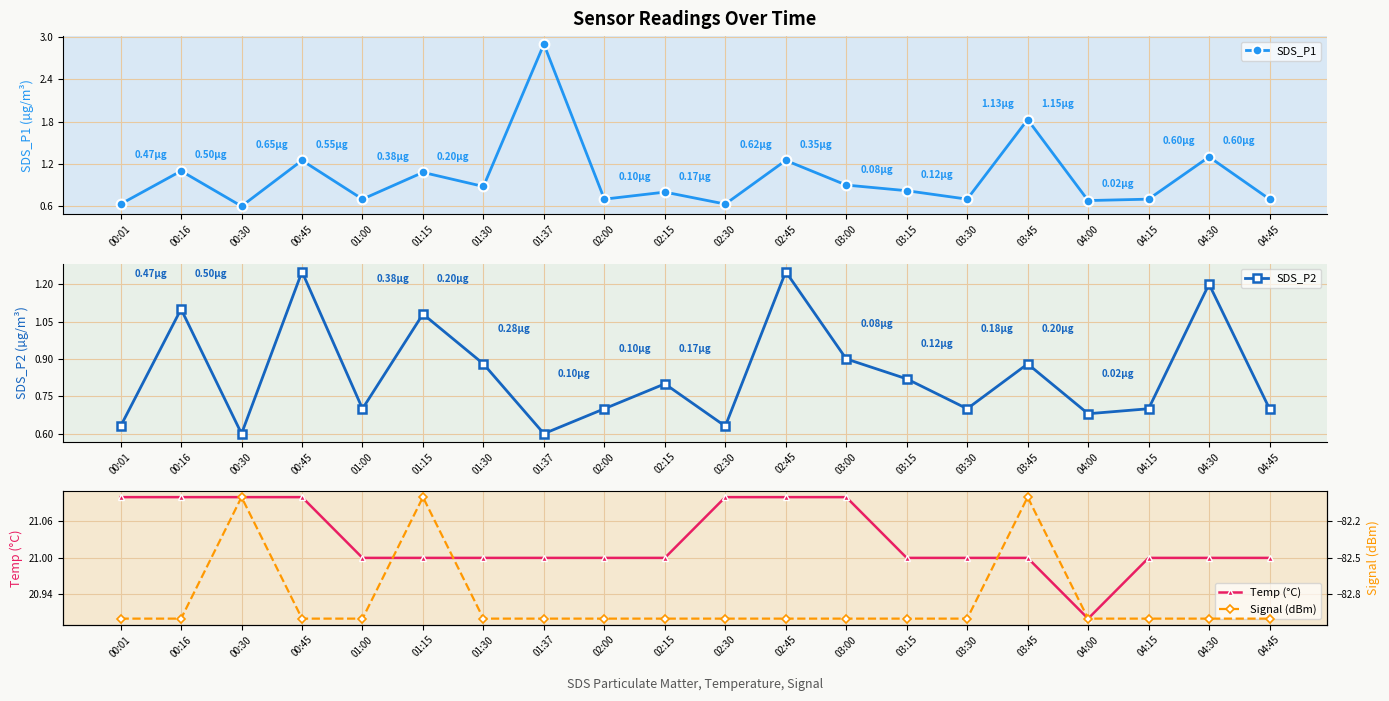

What is the difference between the highest and lowest values at 01:00?

104.0